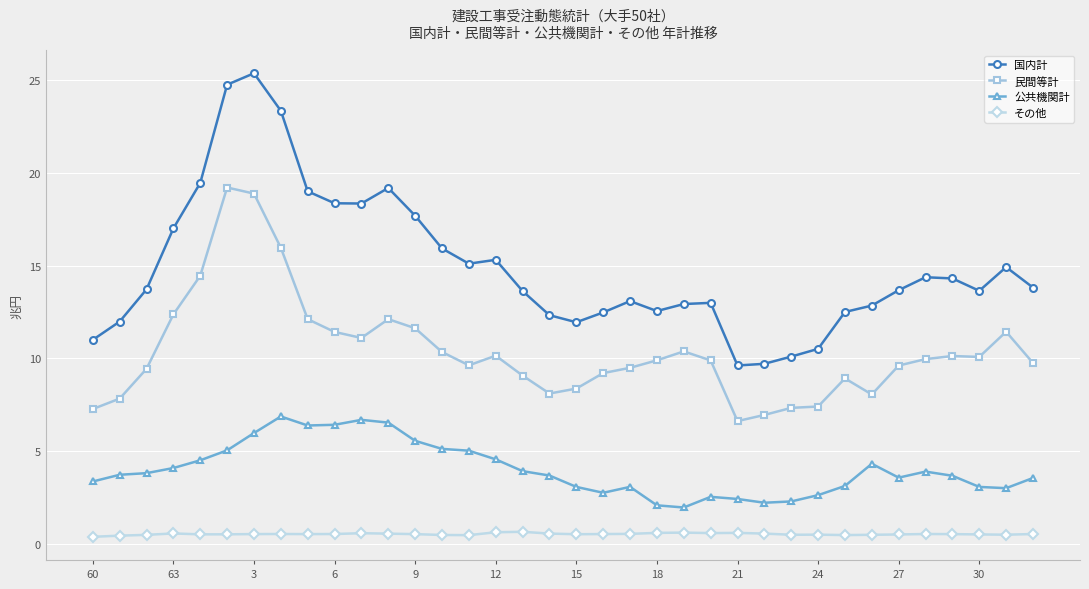

What are all the series names shown in the legend?

国内計, 民間等計, 公共機関計, その他